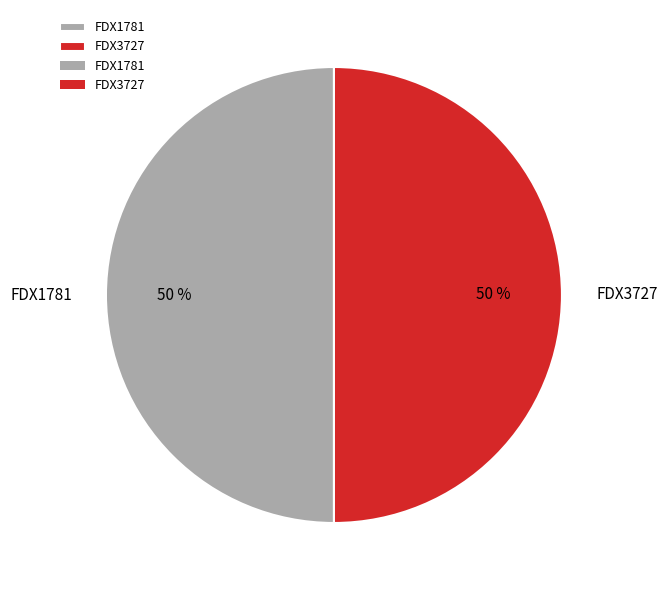

The FDX3727 slice represents 50% of the pie. True or false?

True